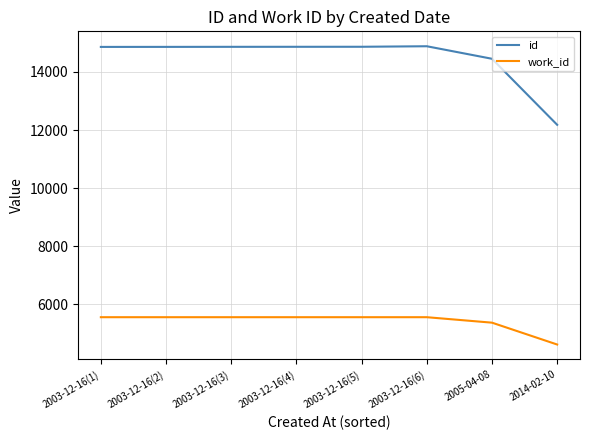

What is the total value across all series at 2005-04-08?

19827